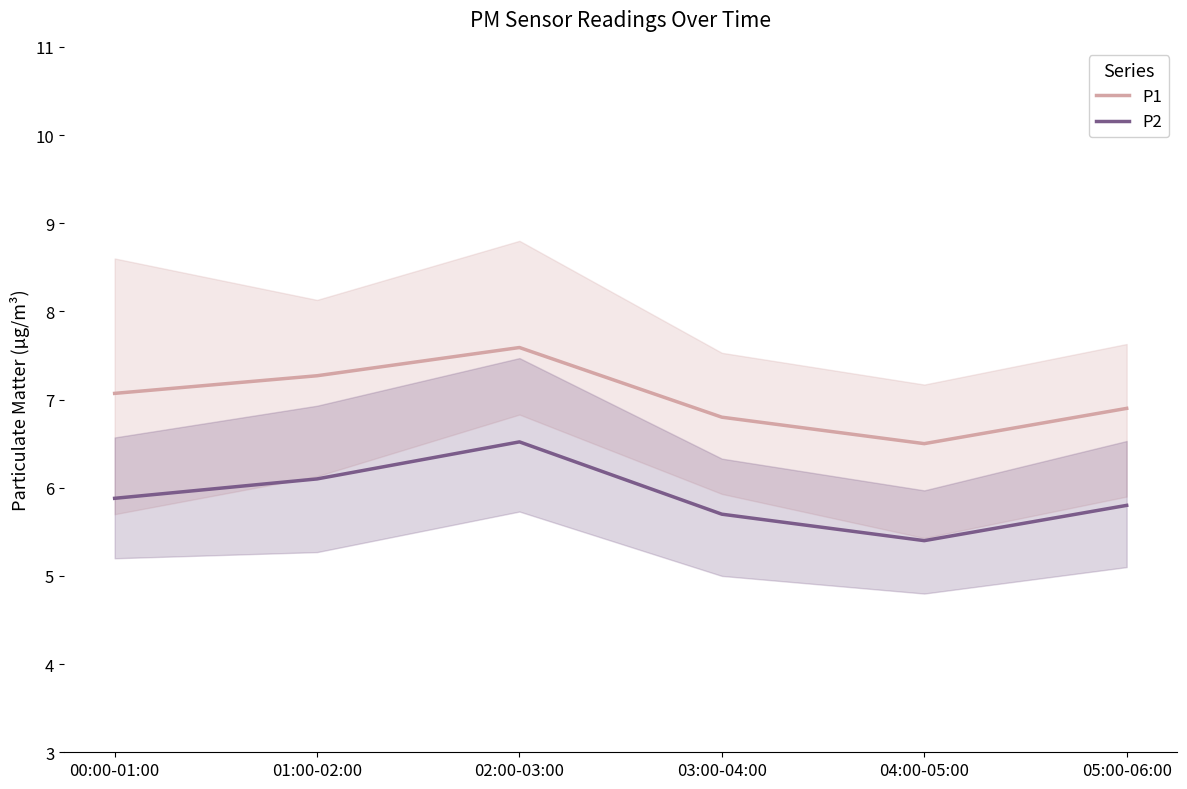

What is the total value across all series at 01:00-02:00?

13.4